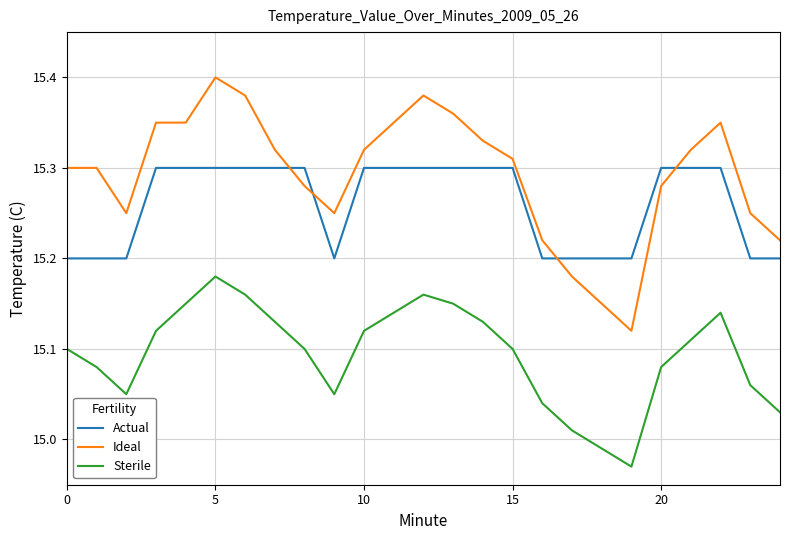

Rank the series by their average value, from lowest to highest.

Sterile, Actual, Ideal